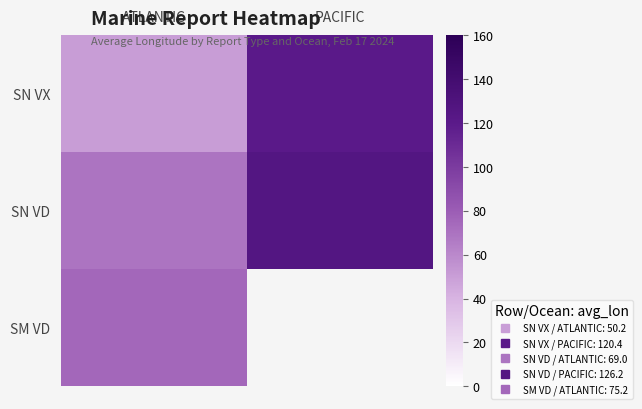

What is the spread (max minus min) of values at ATLANTIC?

25.1